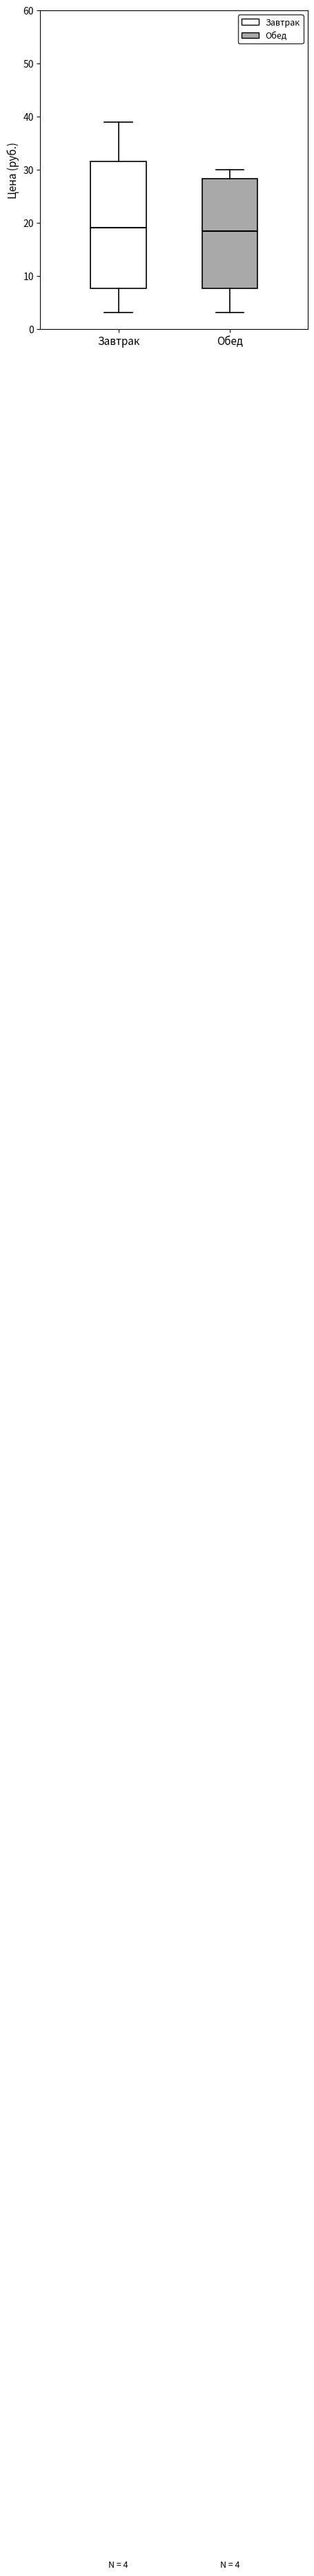

Comparing the boxes themselves (not the whiskers), which one is the tallest?

Завтрак